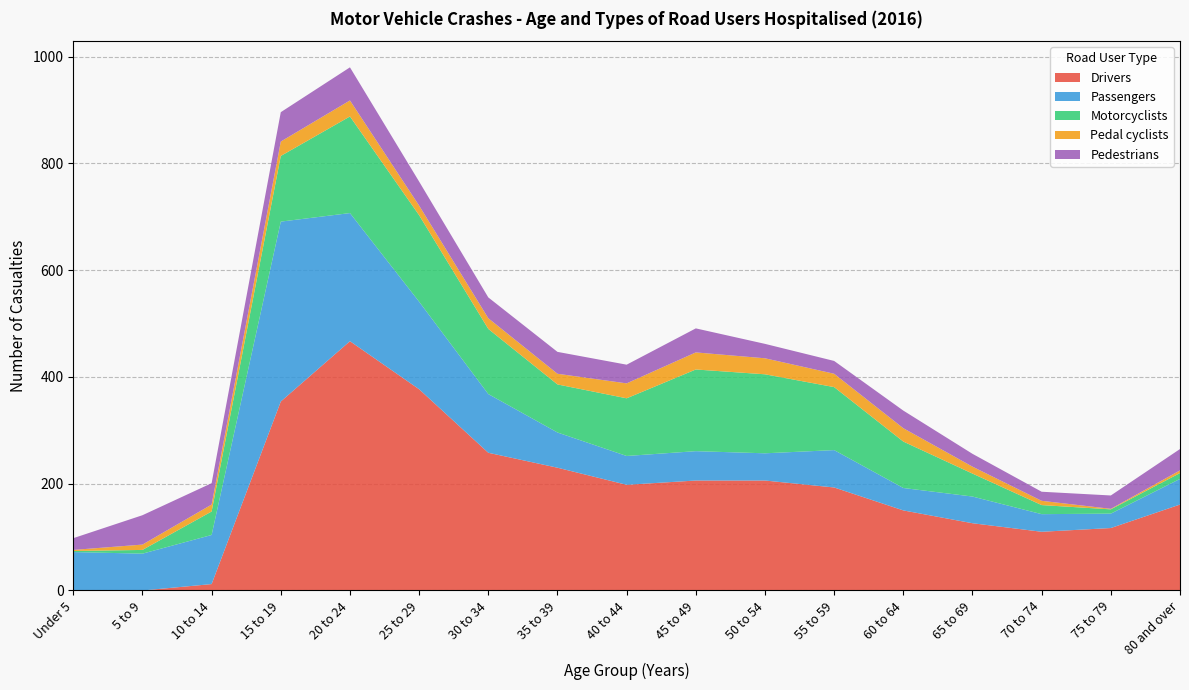

Reading left to right, transcribe all the data shown in this chart.

Drivers: 1	0	12	354	467	377	258	230	198	206	206	193	150	126	110	117	161
Passengers: 71	69	92	337	240	164	110	66	54	55	51	70	42	50	33	27	48
Motorcyclists: 2	7	44	123	181	162	122	90	108	153	148	118	87	43	17	8	11
Pedal cyclists: 2	10	13	27	30	18	20	20	28	32	30	25	25	13	8	1	5
Pedestrians: 22	55	40	55	62	45	39	41	35	45	27	24	33	24	17	25	40